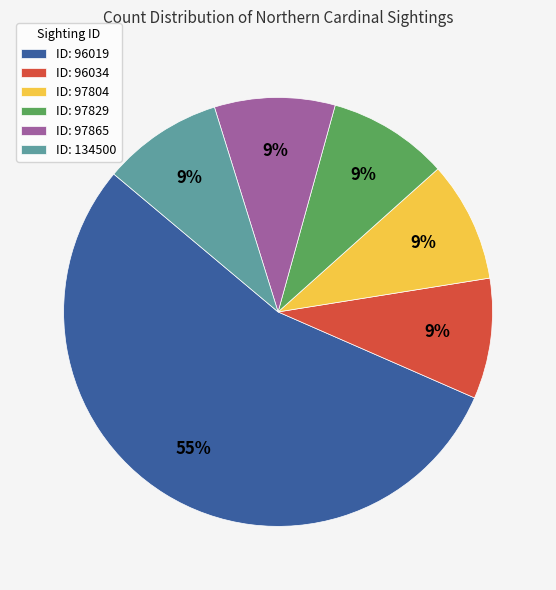

Is the sum of ID: 134500 and ID: 97804 greater than half?

No